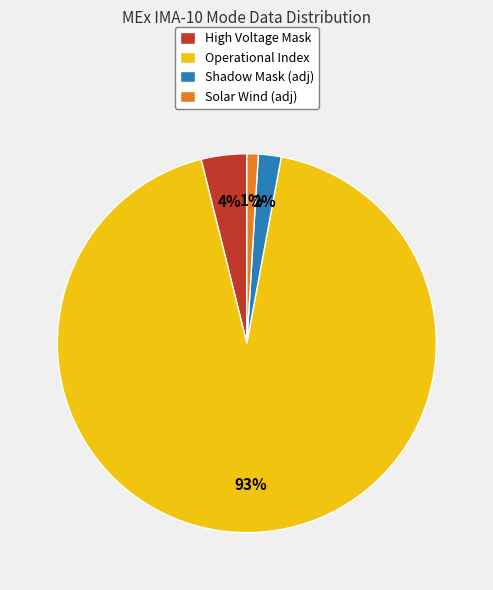

The Operational Index slice represents 86% of the pie. True or false?

False